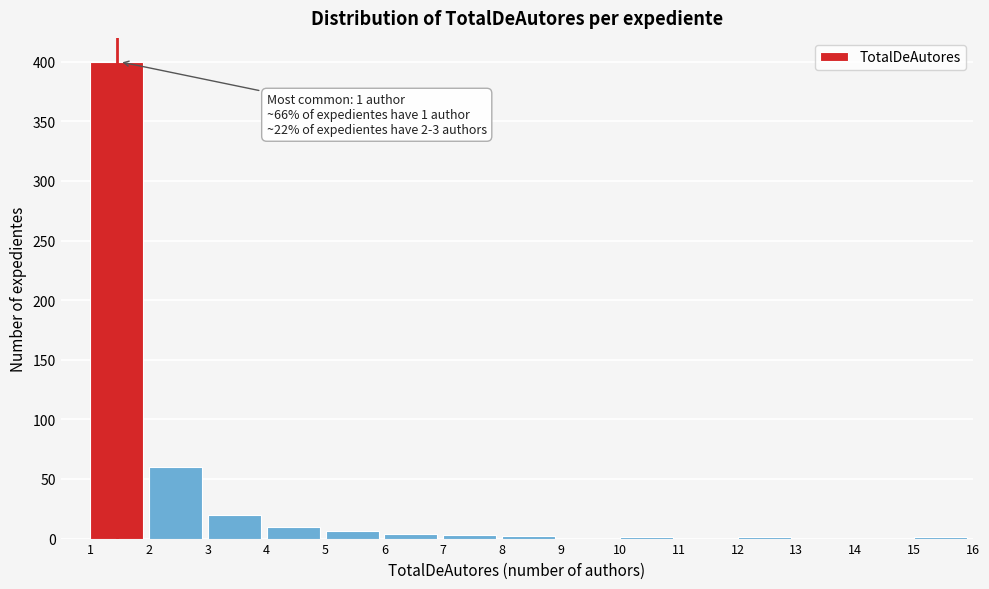

What is the change in value from 3 to 11?

-20